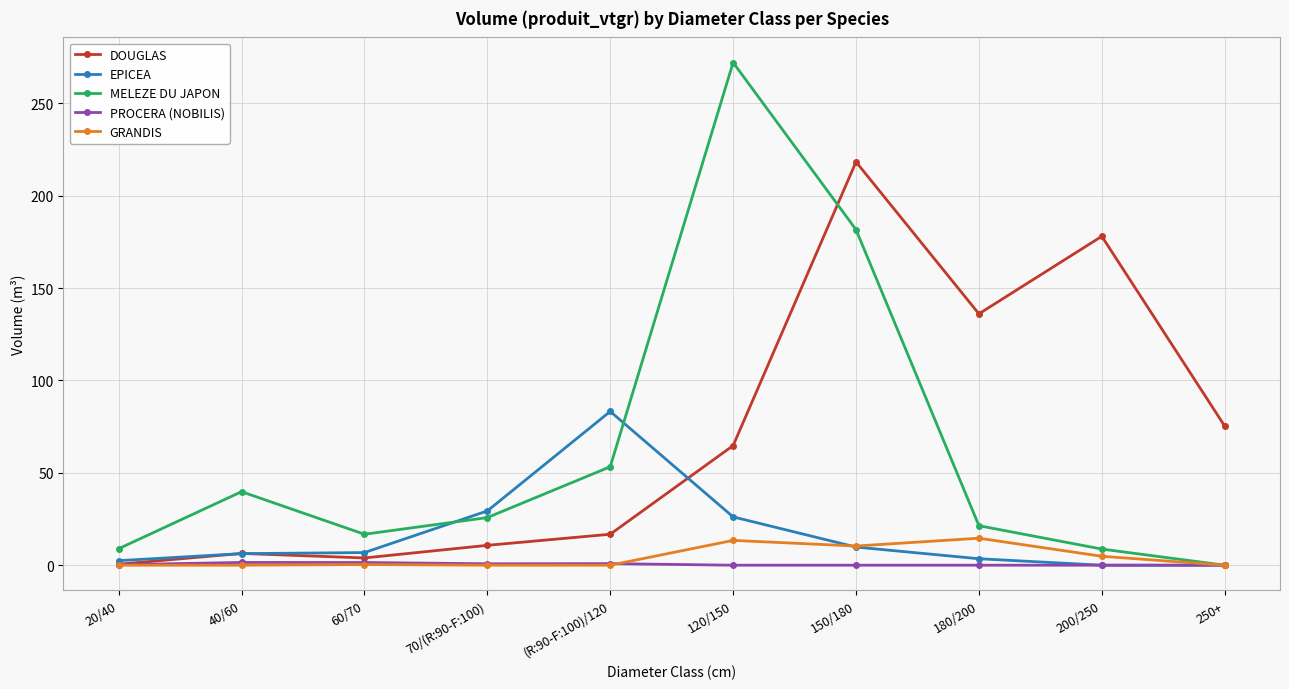

Is it true that EPICEA equals 0.0 at 200/250?

True